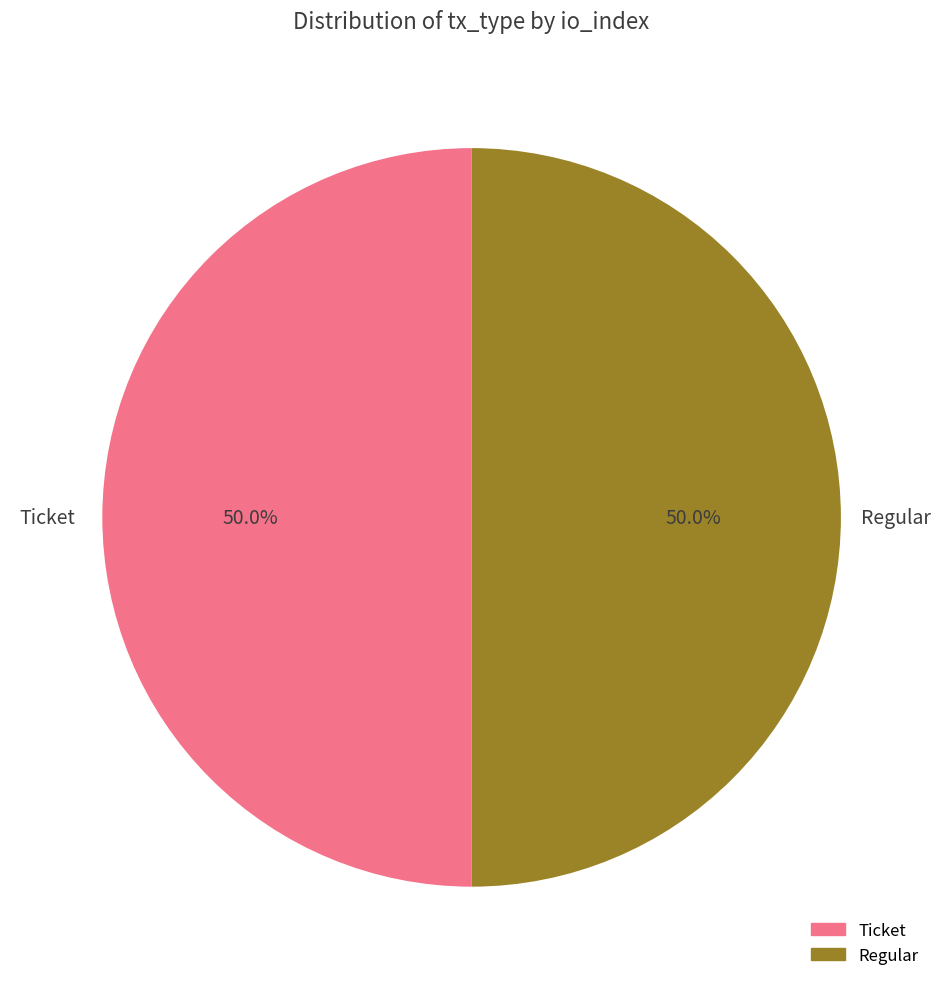

Rank the categories by value from highest to lowest.

Regular (io_index=1), Ticket (io_index=0)